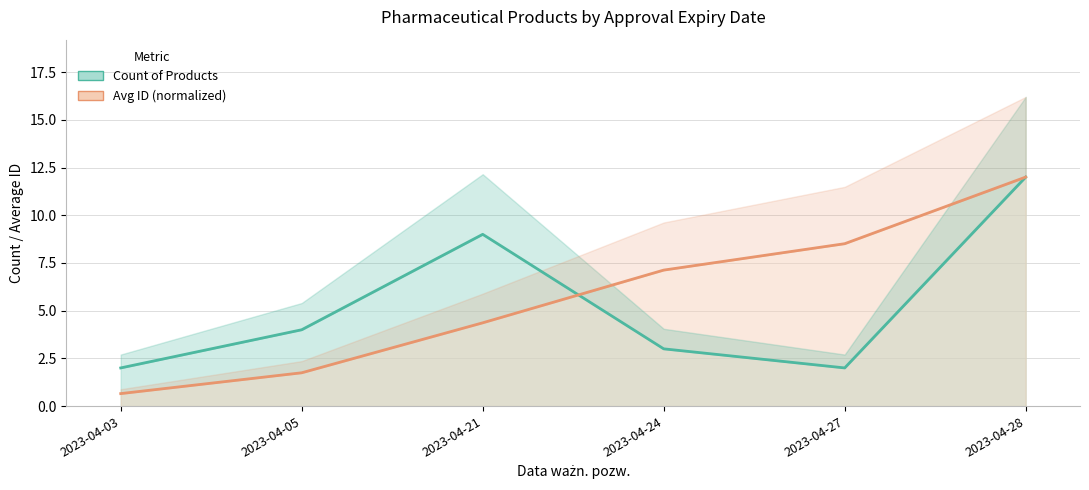

At which label does Avg ID (normalized) reach its peak?

2023-04-28